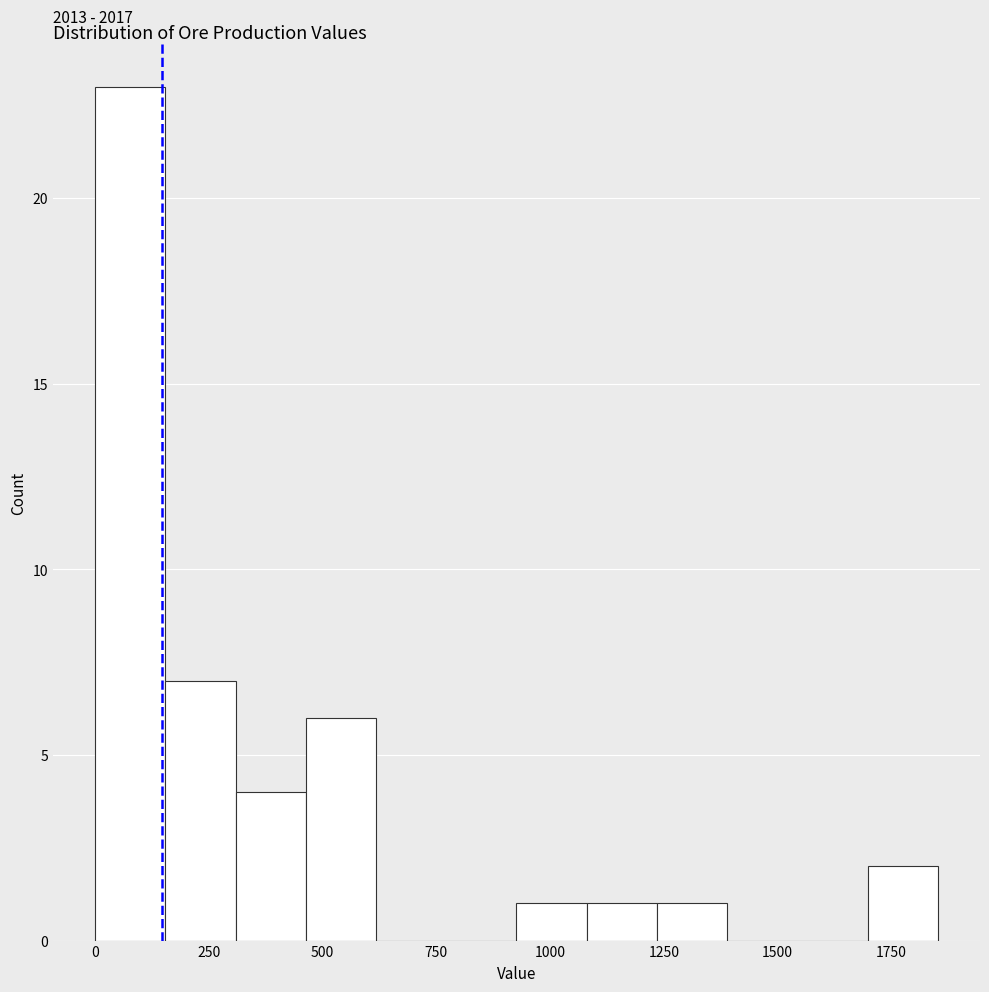

Read against the x-axis, roughly where is the centre of the tallest bar?

100